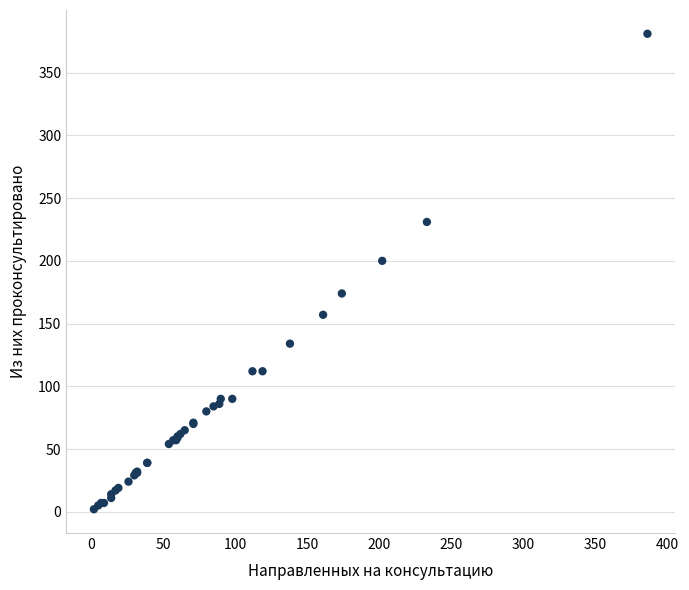

What Y value in the scatter plot is closest to 191?

200